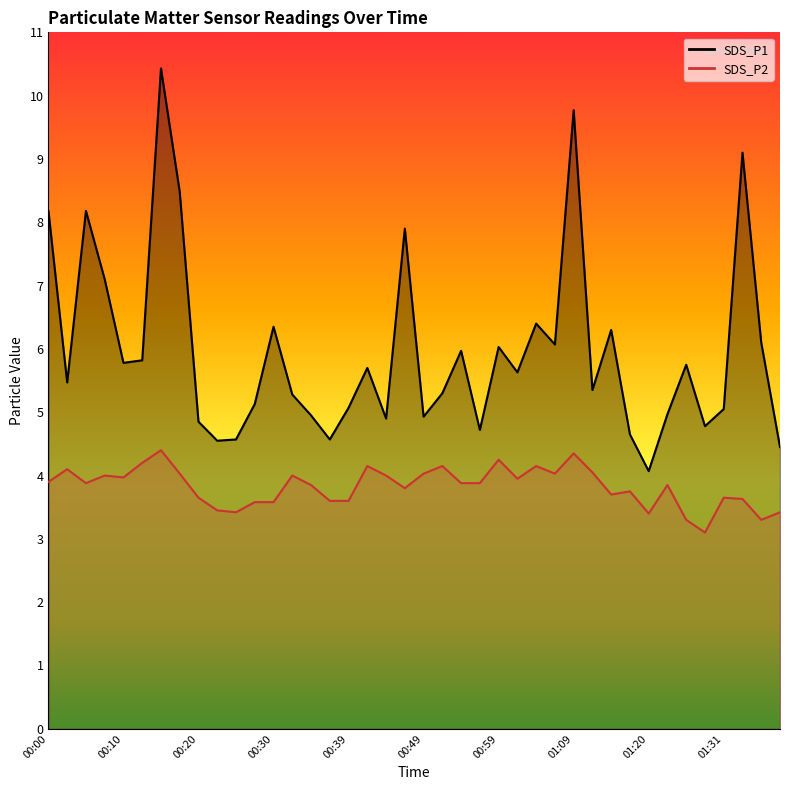

Which series changed the most between 01:01 and 01:23?

SDS_P1